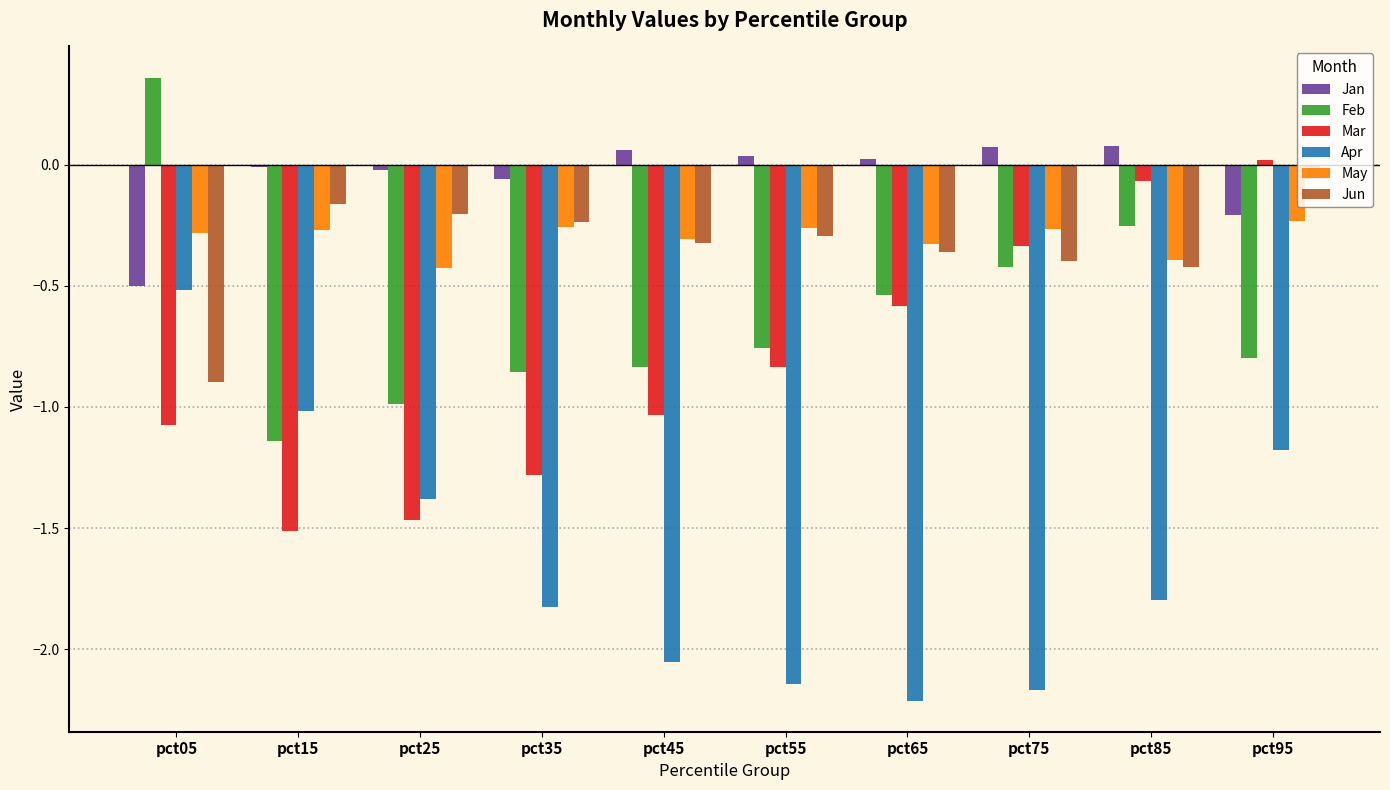

Does the chart contain stacked bars?

No